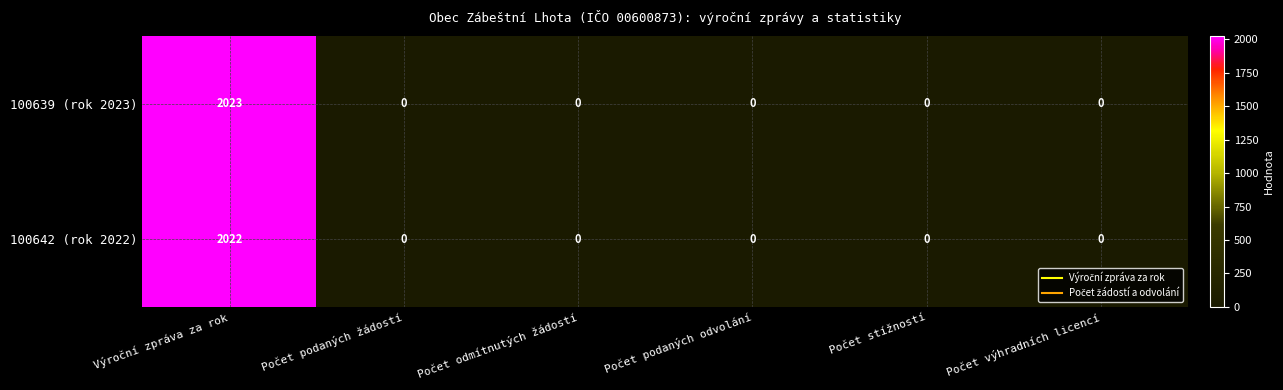

Rank the series by their average value, from lowest to highest.

100642 (rok 2022), 100639 (rok 2023)